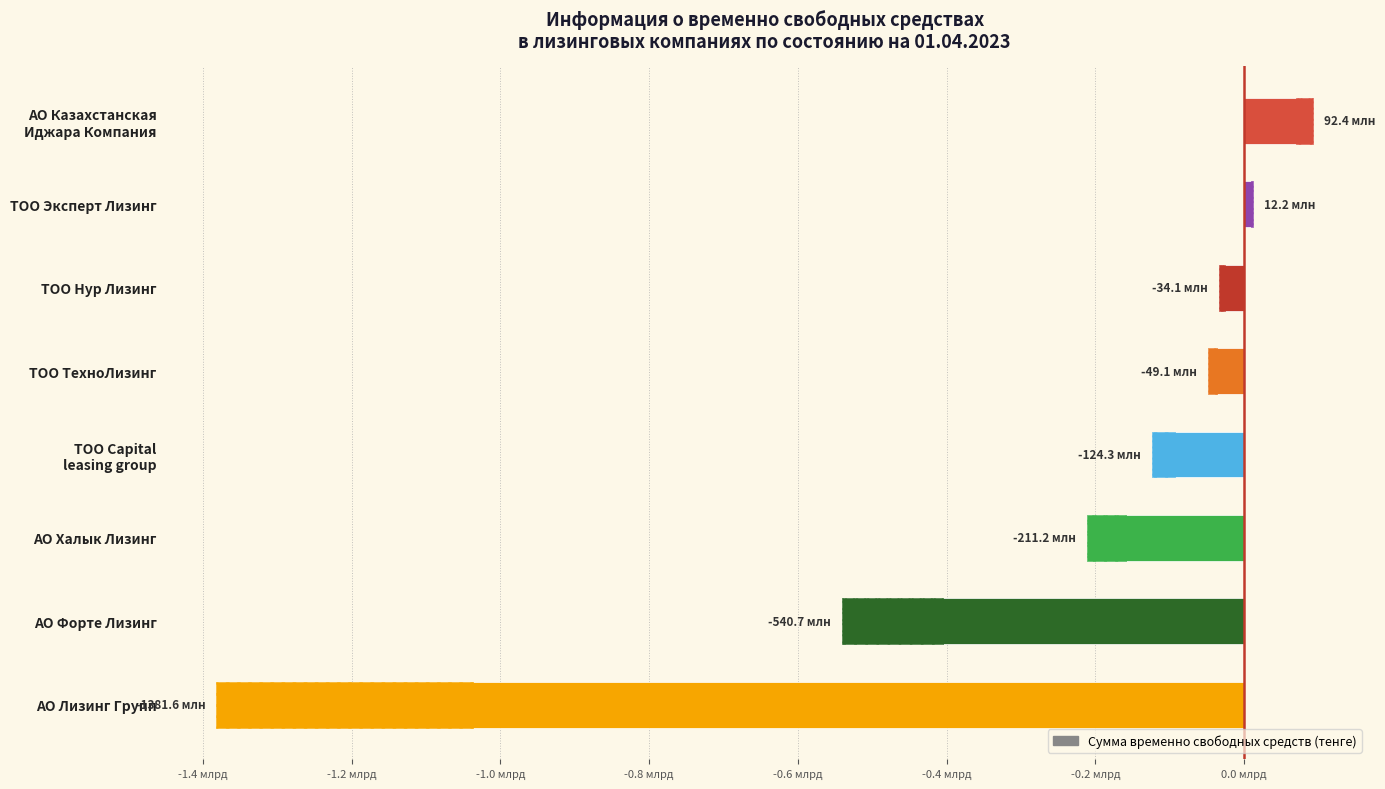

How many data points are above -49132049?

3